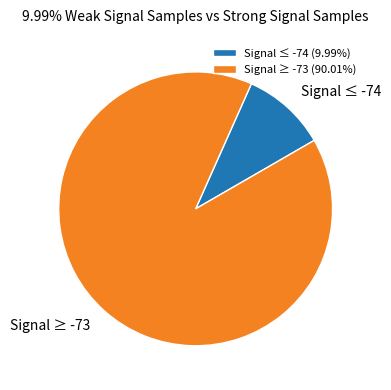

Between Signal ≤ -74 and Signal ≥ -73, which is larger?

Signal ≥ -73